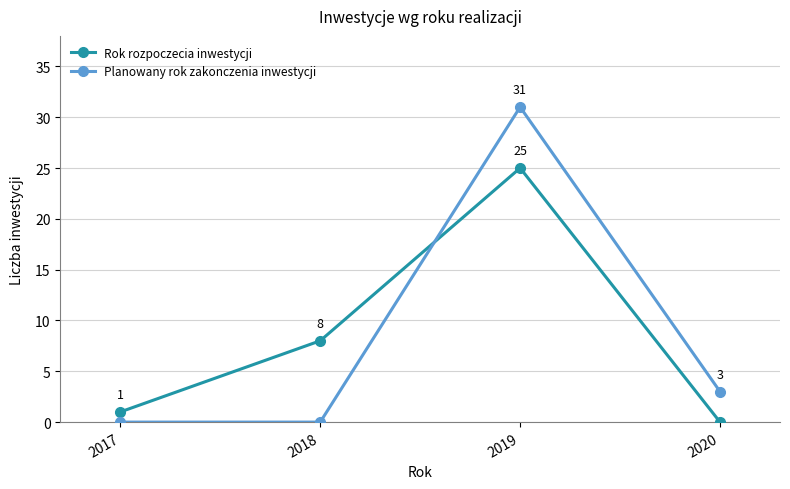

Which series changed the most between 2019 and 2020?

Planowany rok zakonczenia inwestycji